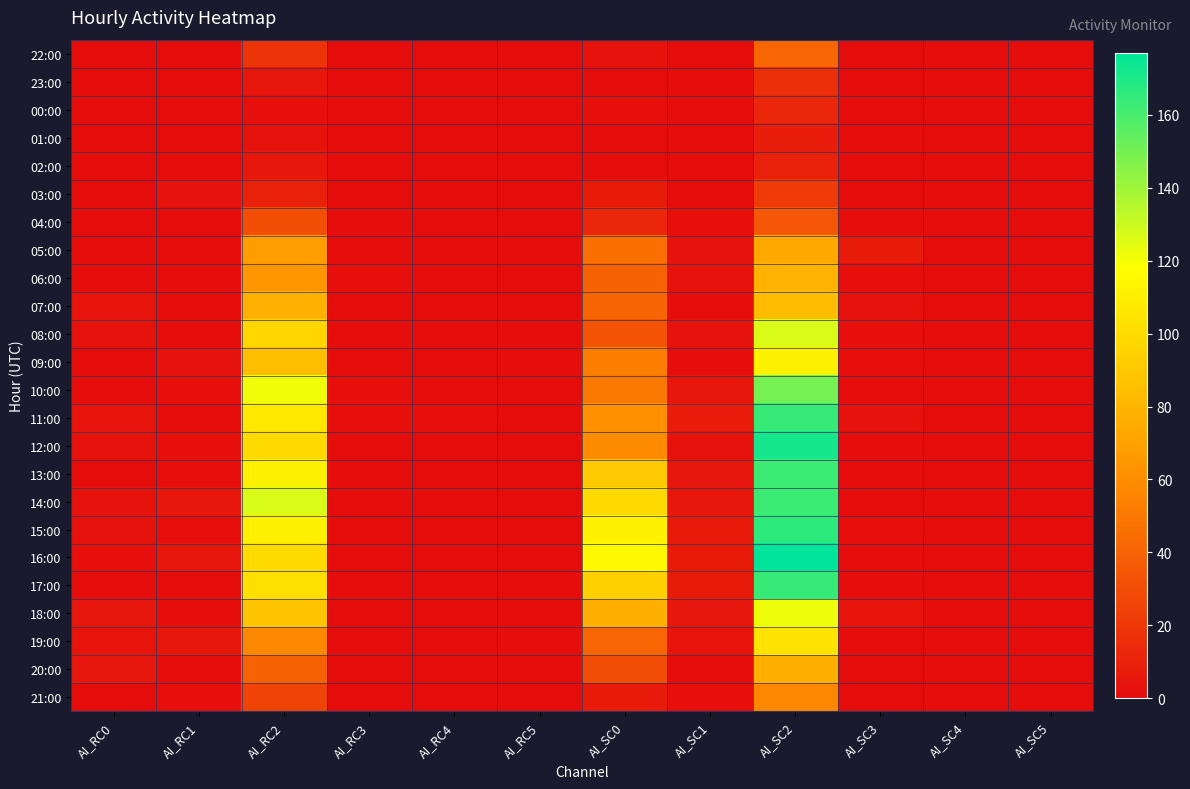

Which has a higher value, AI_RC4 or AI_SC4?

AI_RC4